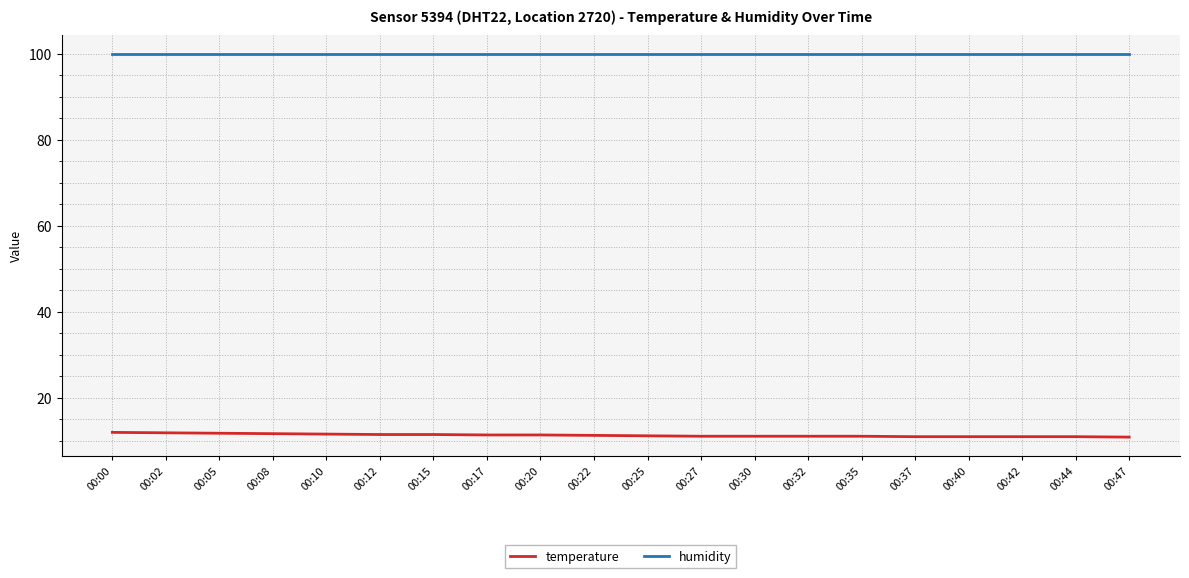

At 00:17, list the series in order from largest to smallest.

humidity, temperature